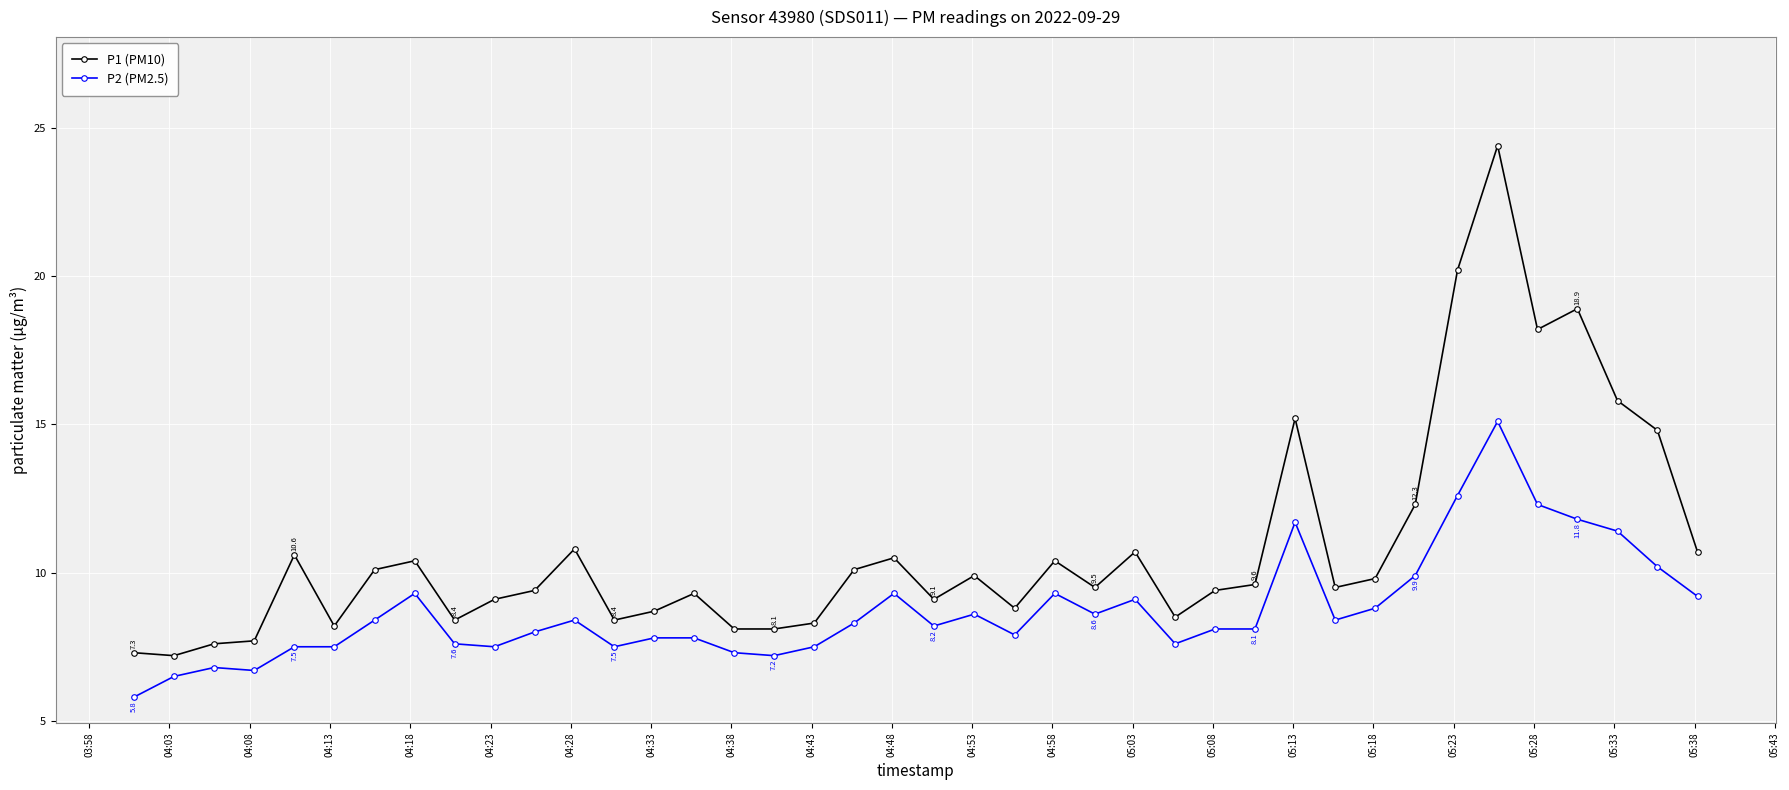

What is the difference between the second highest and second lowest values in the P1 (PM10) series?

12.9